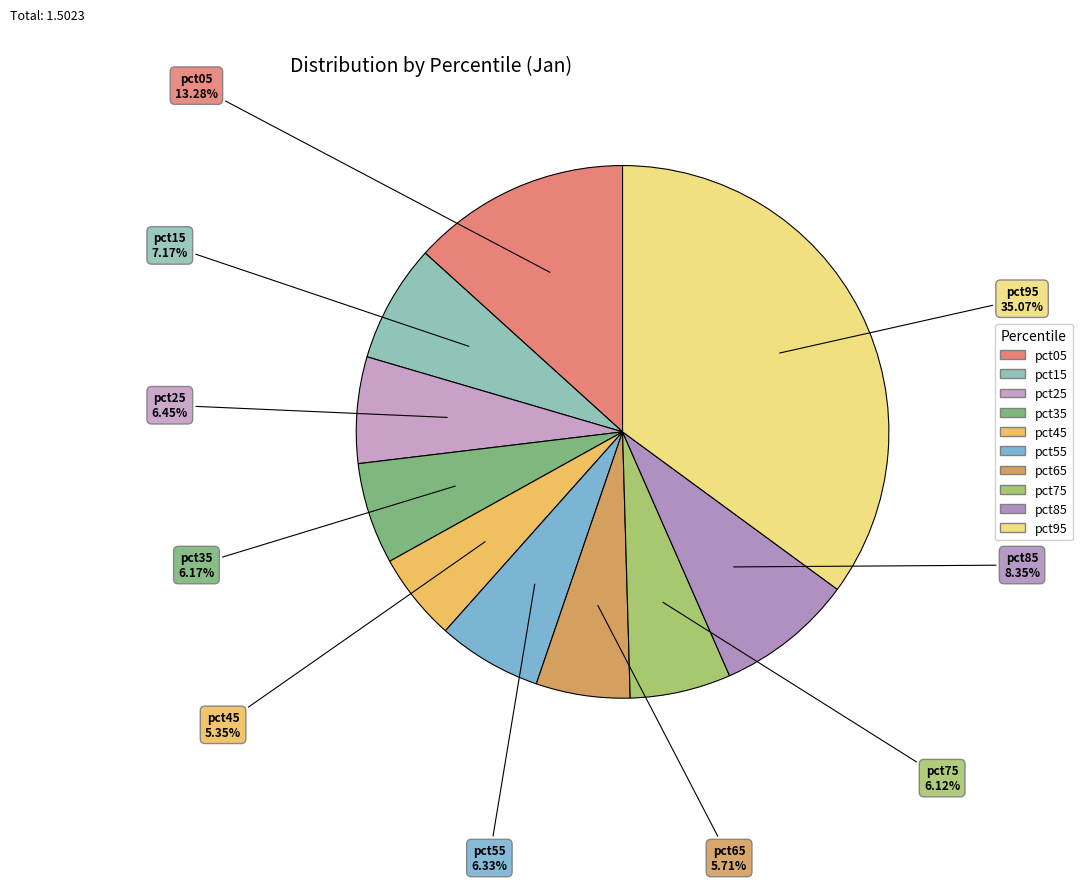

How many segments does this pie chart have?

10